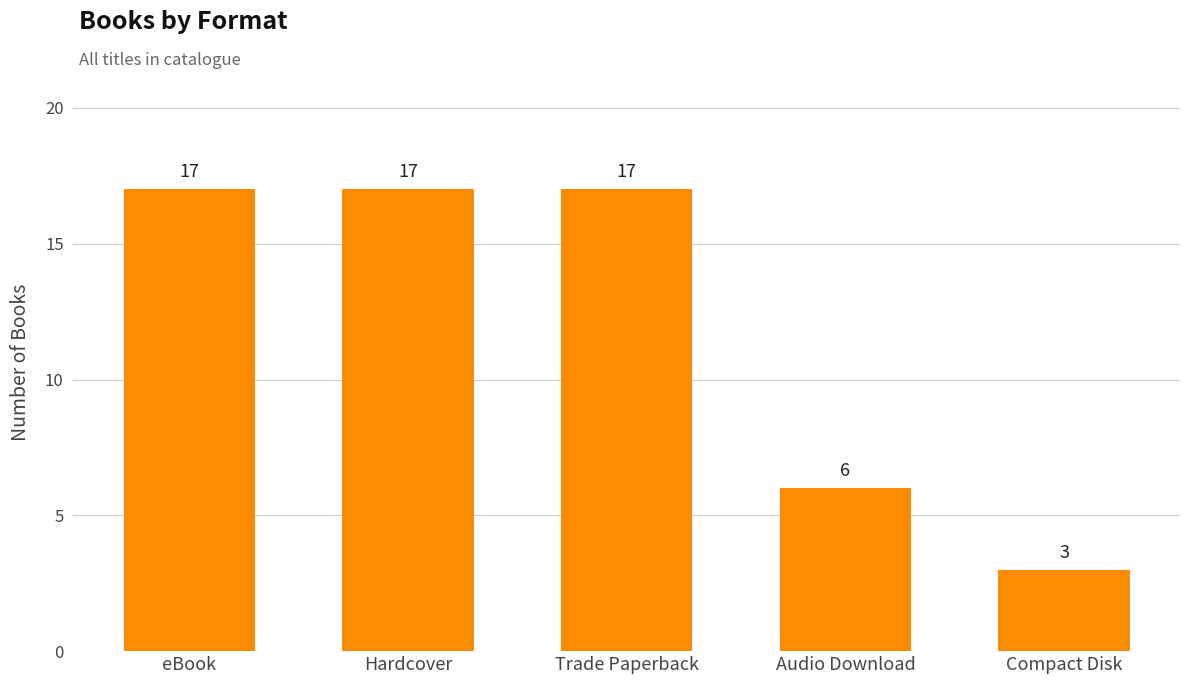

What is the value of the 2nd bar from the left?

17